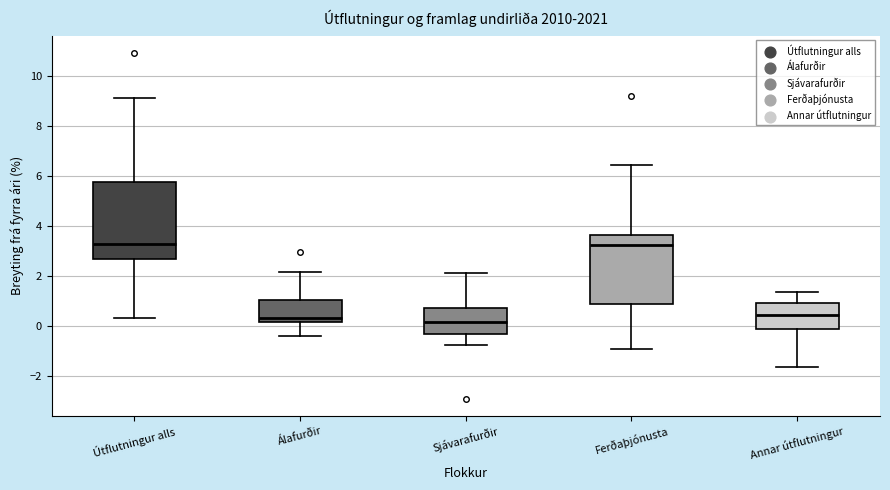

Reading left to right, read every box against the y-axis: the position of its median line, the range the box covers, and the ends of its whiskers. The values are not printed on the chart, so give them approximately, as read against the axis.

Útflutningur alls: median 3.2, box 2.6 to 5.8, whiskers 0.4 to 9.2
Álafurðir: median 0.4, box 0.2 to 1.0, whiskers -0.4 to 2.2
Sjávarafurðir: median 0.2, box -0.4 to 0.8, whiskers -0.8 to 2.2
Ferðaþjónusta: median 3.2, box 0.8 to 3.6, whiskers -1.0 to 6.4
Annar útflutningur: median 0.4, box -0.2 to 1.0, whiskers -1.6 to 1.4